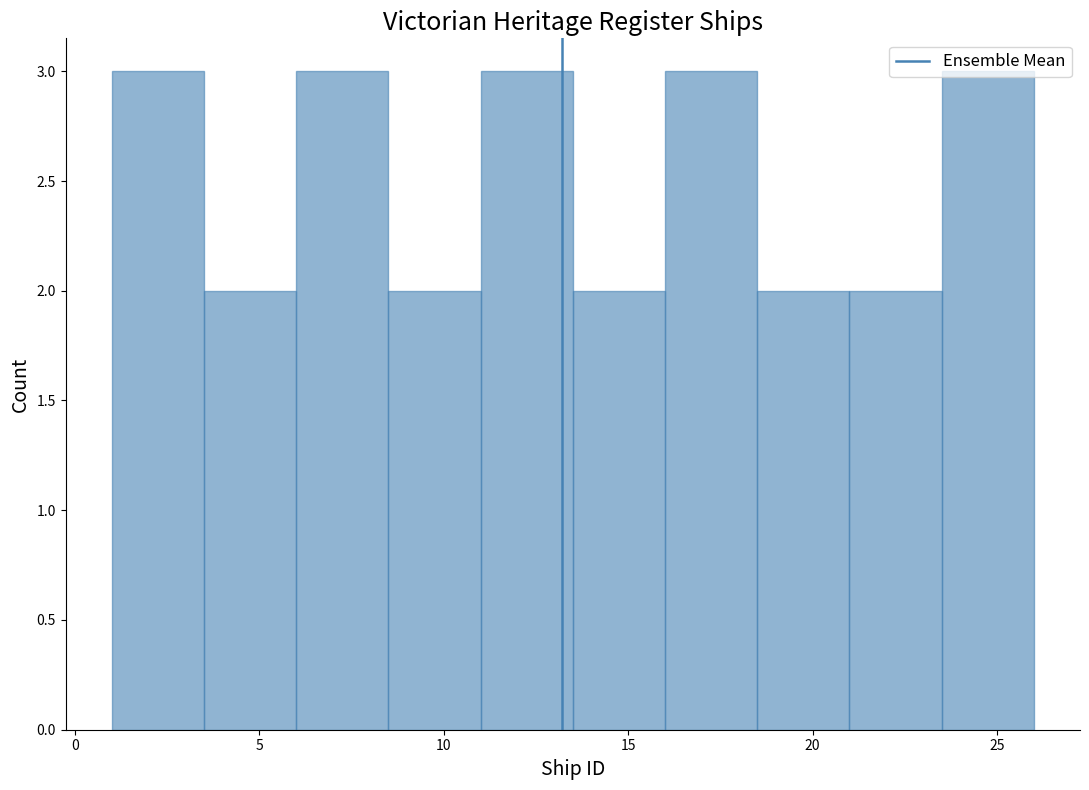

Reading left to right, transcribe this chart: for each bar, give the range it covers on the x-axis and its height. The values are not printed on the chart, so give them approximately, as read against the axis.

1.0 to 3.5: 3
3.5 to 6.0: 2
6.0 to 8.5: 3
8.5 to 11.0: 2
11.0 to 13.5: 3
13.5 to 16.0: 2
16.0 to 18.5: 3
18.5 to 21.0: 2
21.0 to 23.5: 2
23.5 to 26.0: 3